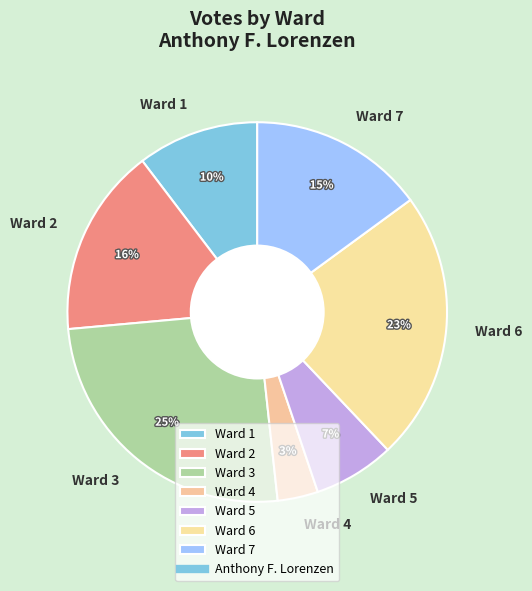

Is it true that Ward 4 is 15% of the pie?

False